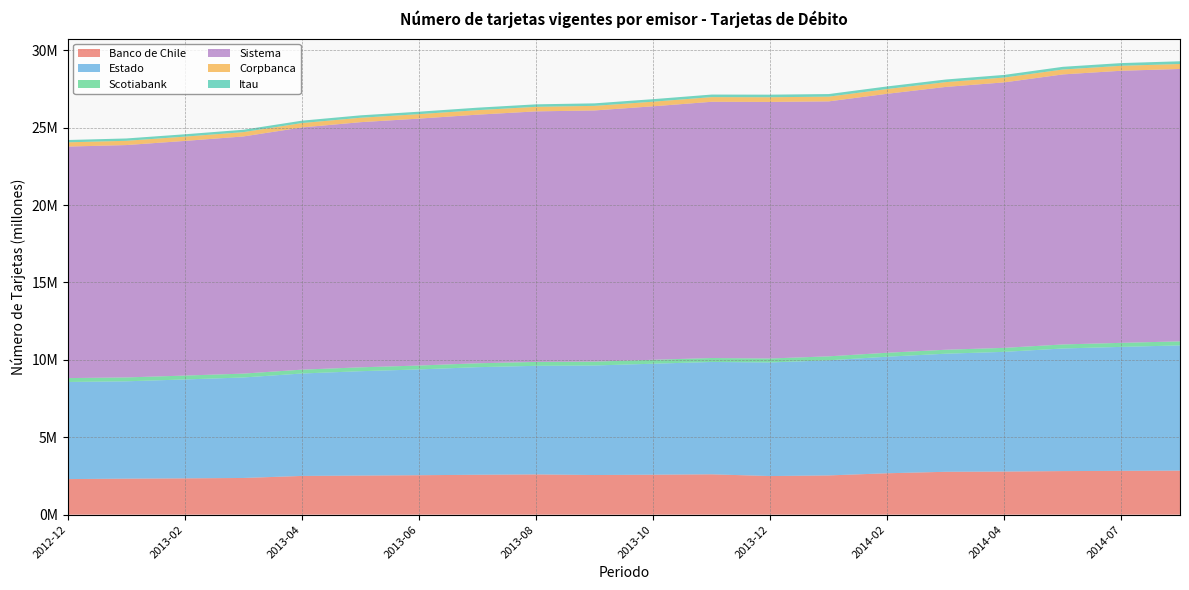

Reading left to right, what are all the values shown in this chart?

Banco de Chile: 2012-12=2297566	2013-01=2326057	2013-02=2345580	2013-03=2369710	2013-04=2501255	2013-05=2525041	2013-06=2547858	2013-07=2577624	2013-08=2600828	2013-09=2560096	2013-10=2582018	2013-11=2606168	2013-12=2493849	2014-01=2534384	2014-02=2674875	2014-03=2769322	2014-04=2784002	2014-06=2814920	2014-07=2829293	2014-08=2843728
Estado: 2012-12=6273783	2013-01=6288715	2013-02=6389054	2013-03=6492042	2013-04=6617425	2013-05=6742297	2013-06=6835053	2013-07=6950116	2013-08=7014048	2013-09=7076400	2013-10=7169375	2013-11=7257778	2013-12=7339127	2014-01=7437180	2014-02=7529584	2014-03=7628556	2014-04=7733853	2014-06=7920905	2014-07=8009092	2014-08=8090908
Scotiabank: 2012-12=250266	2013-01=250500	2013-02=250133	2013-03=250192	2013-04=248737	2013-05=250082	2013-06=251014	2013-07=251730	2013-08=252509	2013-09=251136	2013-10=253920	2013-11=254791	2013-12=255423	2014-01=256111	2014-02=255738	2014-03=255795	2014-04=257914	2014-06=260061	2014-07=260689	2014-08=260877
Sistema: 2012-12=14956370	2013-01=15009743	2013-02=15158321	2013-03=15319991	2013-04=15646288	2013-05=15836140	2013-06=15950688	2013-07=16060125	2013-08=16183959	2013-09=16224437	2013-10=16374693	2013-11=16552259	2013-12=16573553	2014-01=16470467	2014-02=16729044	2014-03=16978201	2014-04=17150499	2014-06=17444133	2014-07=17577664	2014-08=17594939
Corpbanca: 2012-12=274910	2013-01=275714	2013-02=277368	2013-03=279899	2013-04=283041	2013-05=285441	2013-06=288353	2013-07=291479	2013-08=294286	2013-09=296084	2013-10=297365	2013-11=301827	2013-12=303510	2014-01=305506	2014-02=306991	2014-03=310069	2014-04=312090	2014-06=317195	2014-07=320059	2014-08=321706
Itau: 2012-12=149539	2013-01=150841	2013-02=151964	2013-03=152936	2013-04=154771	2013-05=156395	2013-06=158088	2013-07=159849	2013-08=160875	2013-09=162323	2013-10=163507	2013-11=165519	2013-12=166405	2014-01=167051	2014-02=168122	2014-03=169371	2014-04=170676	2014-06=173626	2014-07=174998	2014-08=175776